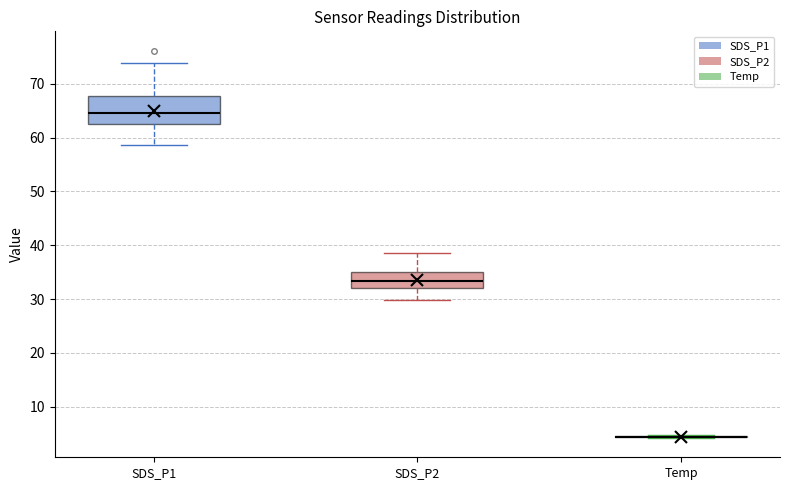

Reading left to right, transcribe this box plot: for each box, give where its median line is, the range the box spans, and where its two whiskers end, as read against the y-axis. The values are not printed on the chart, so give them approximately, as read against the axis.

SDS_P1: median 65, box 63 to 68, whiskers 59 to 74
SDS_P2: median 33, box 32 to 35, whiskers 30 to 39
Temp: box collapsed to a line at 4, whiskers 4 to 5